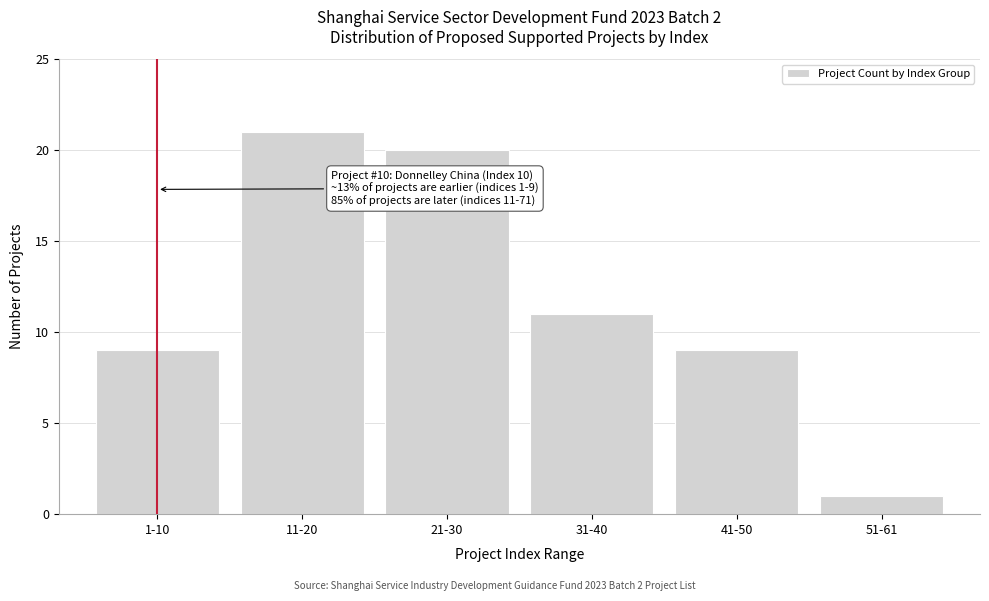

Reading left to right, extract all data points from this chart.

1-10=9	11-20=21	21-30=20	31-40=11	41-50=9	51-61=1